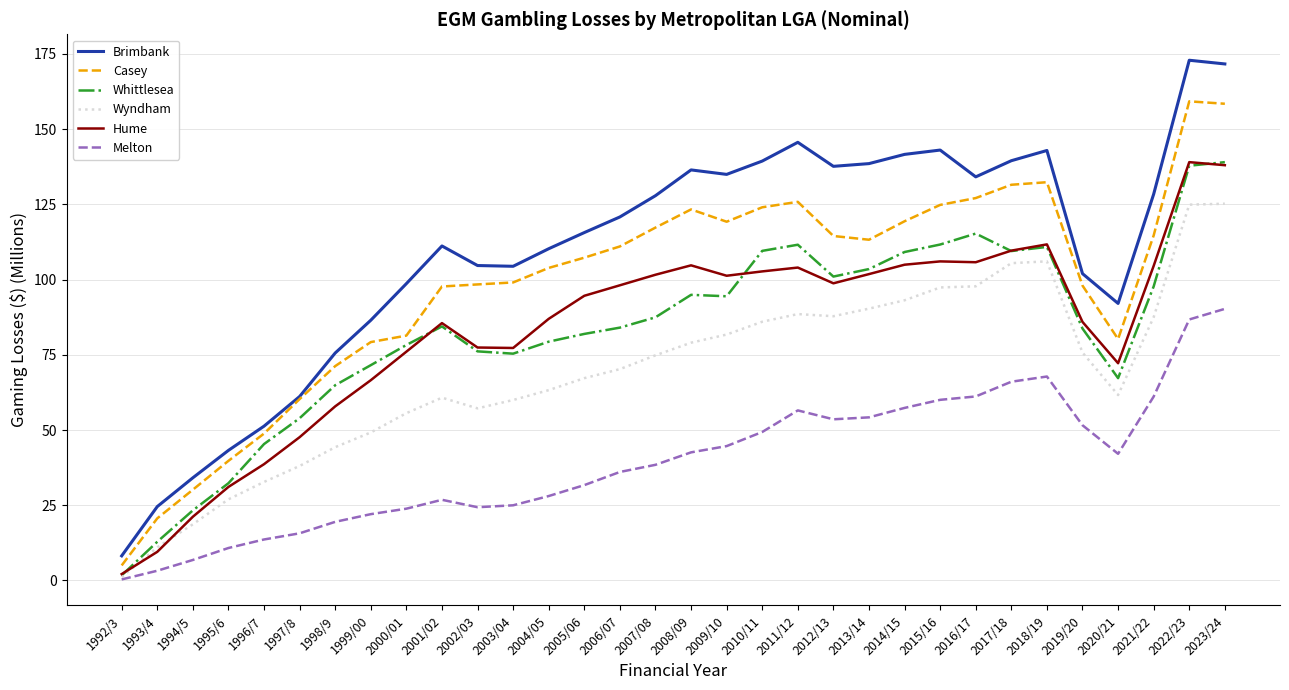

What is the total value across all series at 2007/08?

547.5